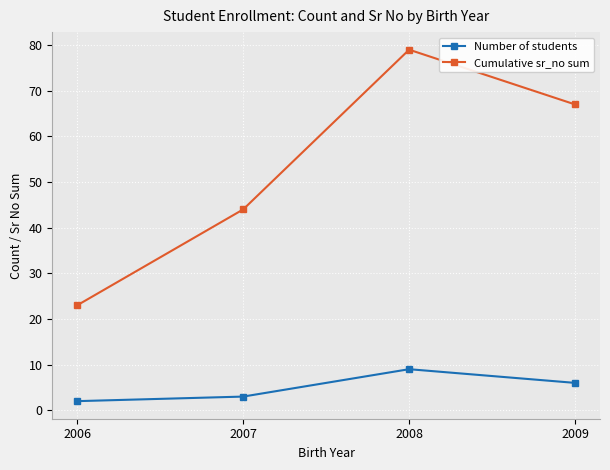

List the series in order of their overall mean, highest first.

Cumulative sr_no sum, Number of students